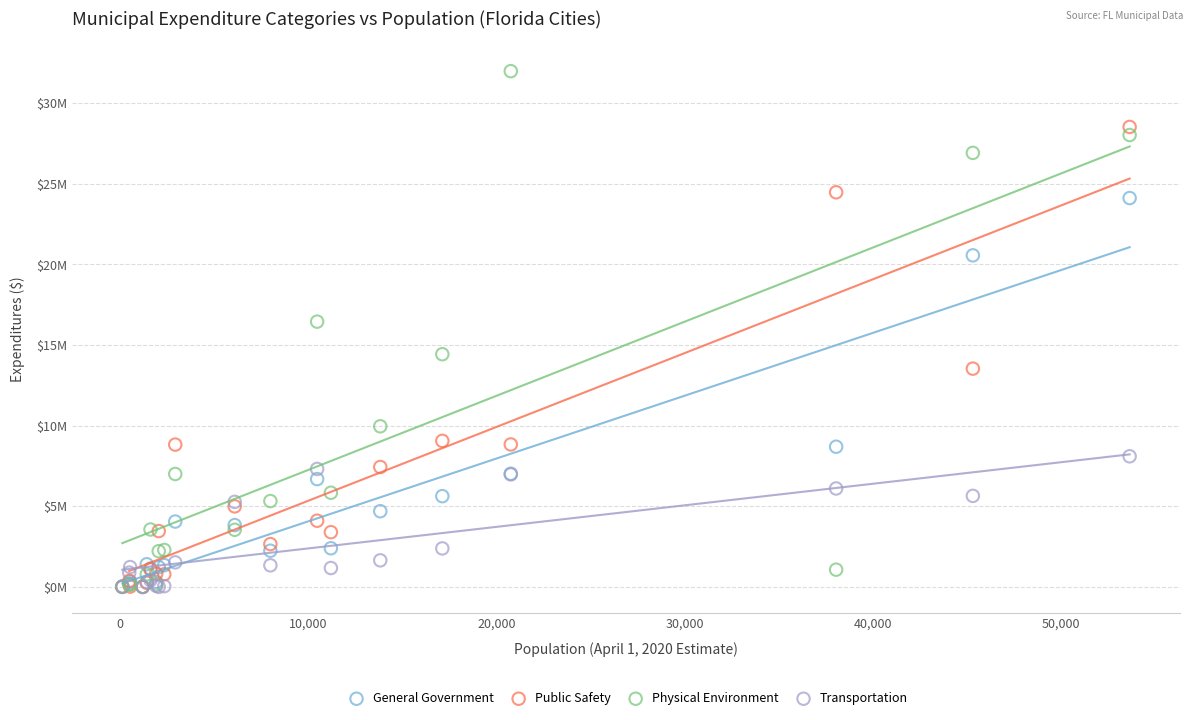

Which series contains the highest Y value?

Physical Environment